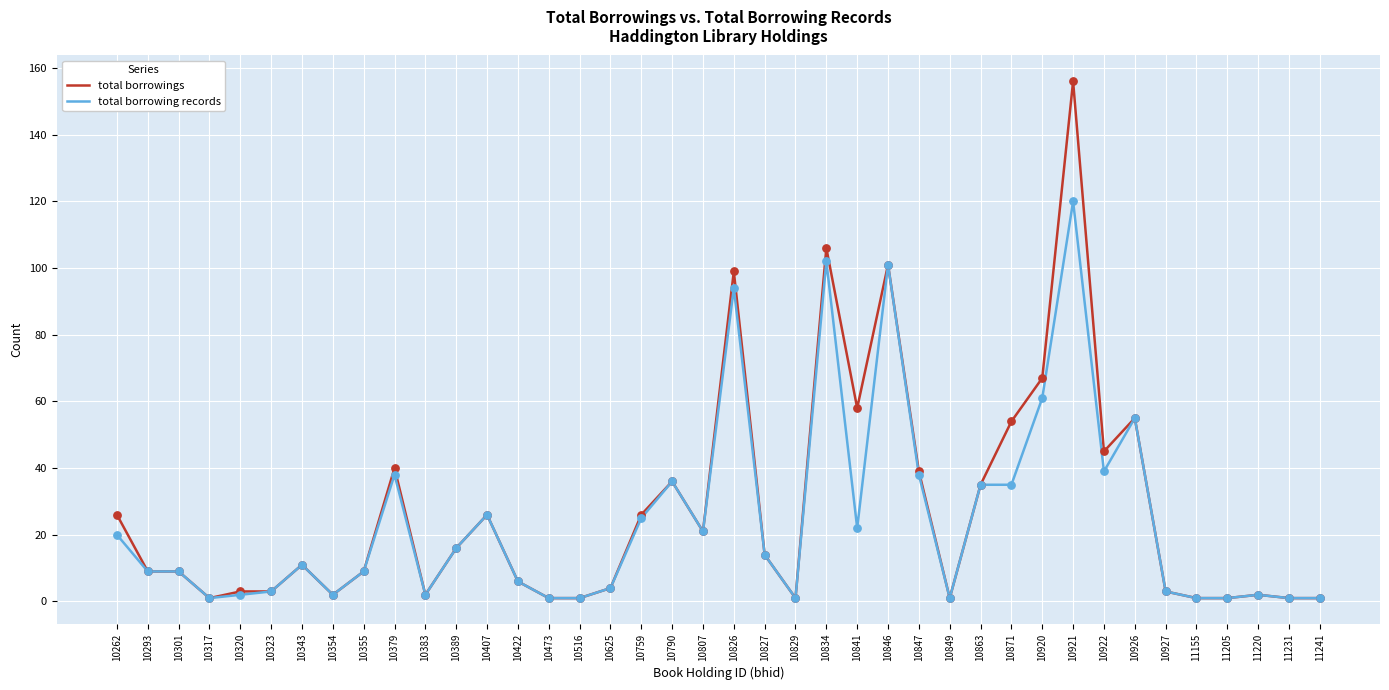

At how many categories does at least one series exceed 25?

16